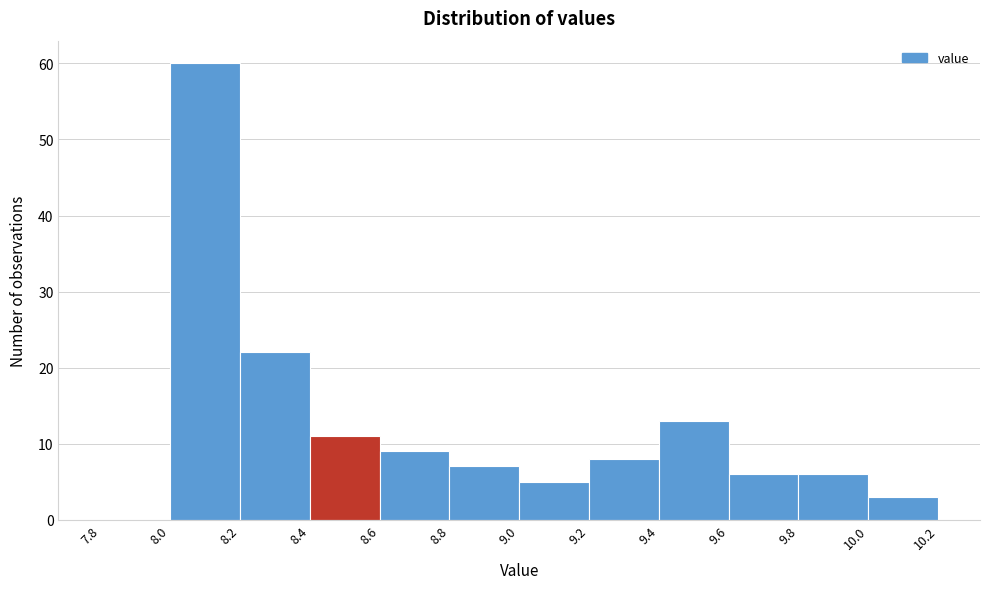

Reading left to right, transcribe this chart: for each bar, give the range it covers on the x-axis and its height. The values are not printed on the chart, so give them approximately, as read against the axis.

7.8 to 8.0: 0
8.0 to 8.2: 60
8.2 to 8.4: 22
8.4 to 8.6: 11
8.6 to 8.8: 9
8.8 to 9.0: 7
9.0 to 9.2: 5
9.2 to 9.4: 8
9.4 to 9.6: 13
9.6 to 9.8: 6
9.8 to 10.0: 6
10.0 to 10.2: 3